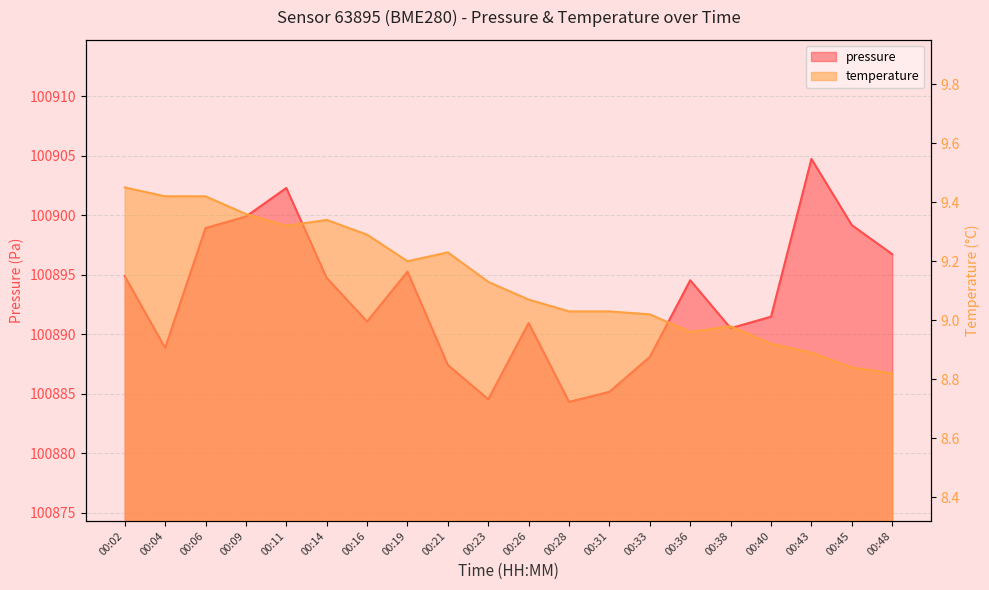

The pressure series shows 55047.1 at 00:31. True or false?

False